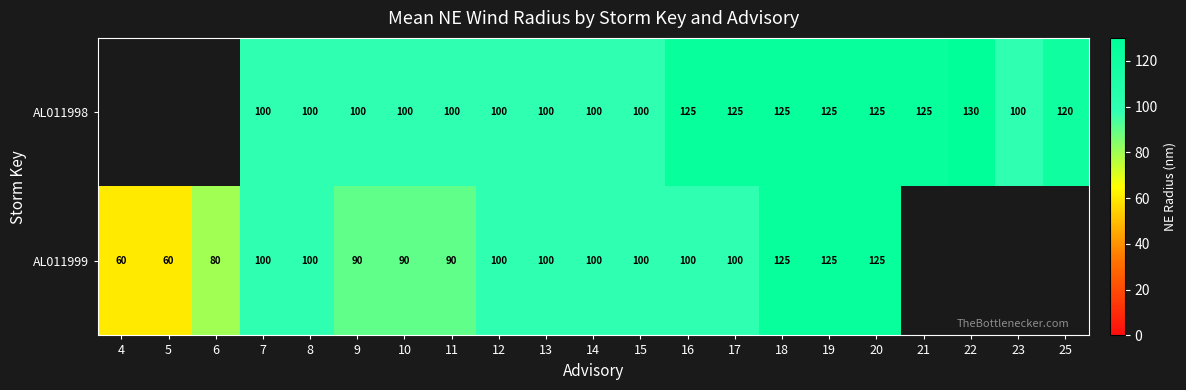

True or false: AL011998 has a value of 45.4 at 25.

False